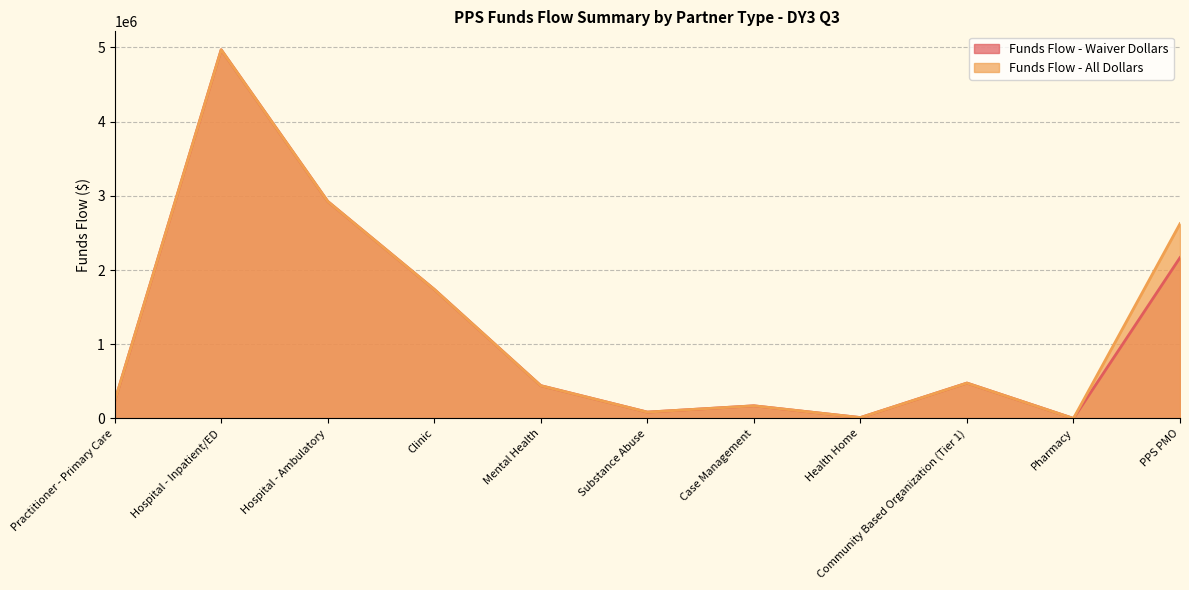

Reading left to right, extract all data points from this chart.

Funds Flow - Waiver Dollars: 230265.0	4968022.5	2925124.5	1739939.0	442467.2	85935.1	170964.5	12500.0	477250.4	930.0	2167078.2
Funds Flow - All Dollars: 230265.0	4968022.5	2925124.5	1739939.0	442467.2	85935.1	170964.5	12500.0	477250.4	930.0	2623838.2